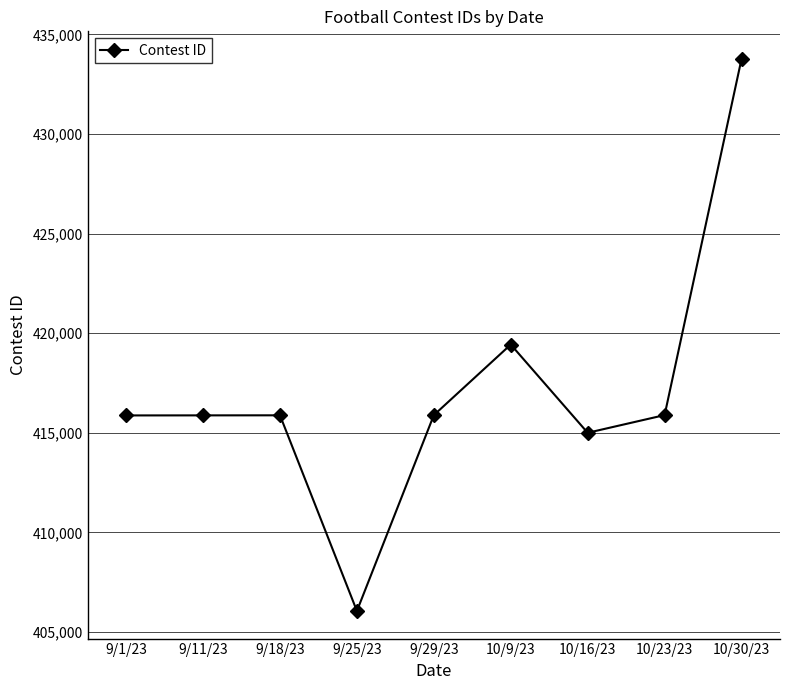

How many distinct data groups are displayed?

1